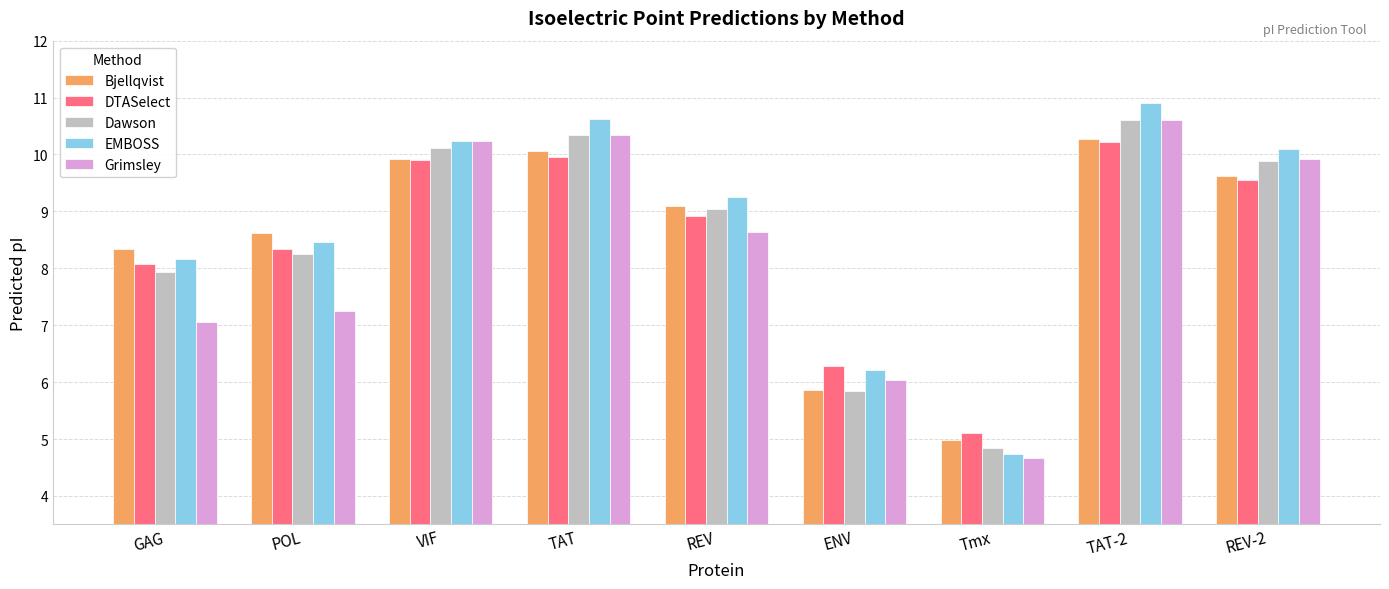

What value does the Dawson series have at REV-2?

9.9